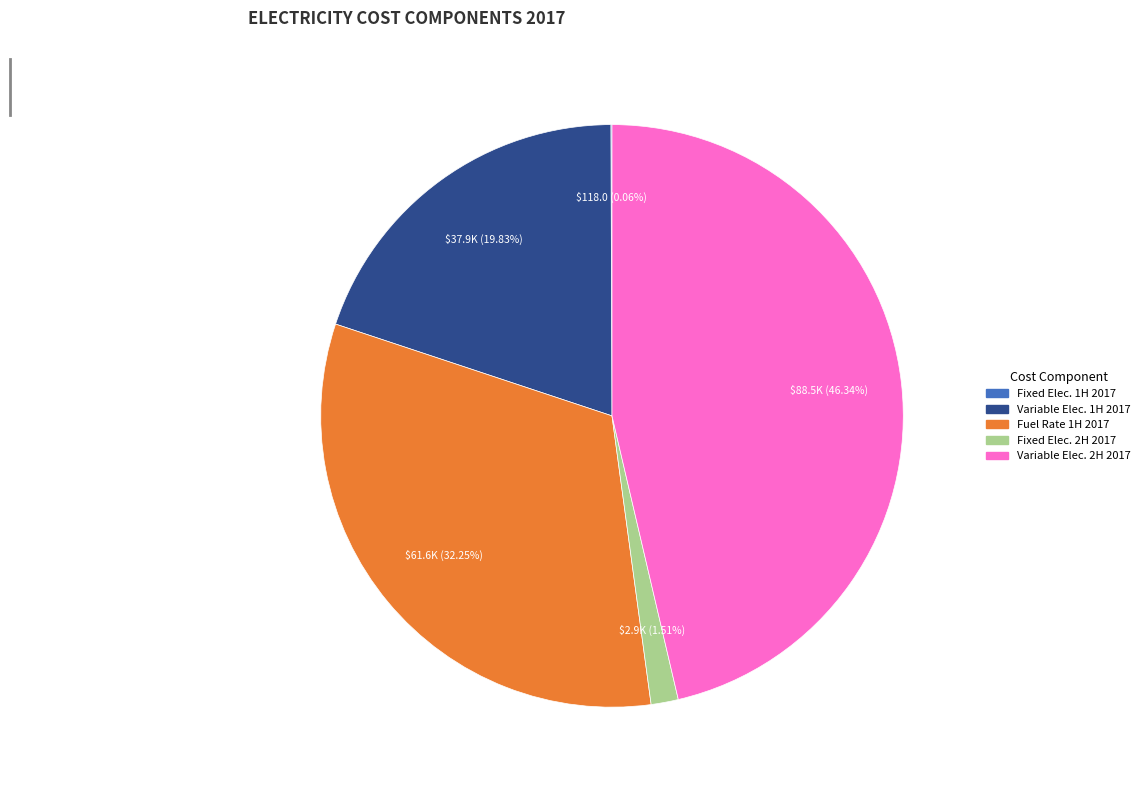

Does any single category account for the majority?

No